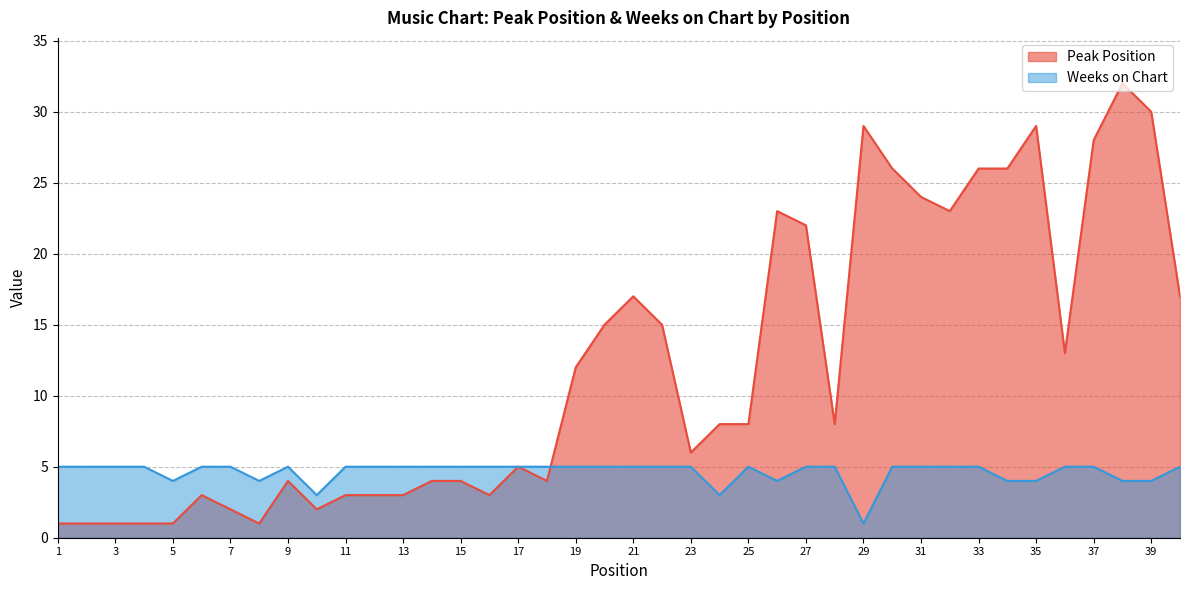

What is the total value across all series at 25?

13